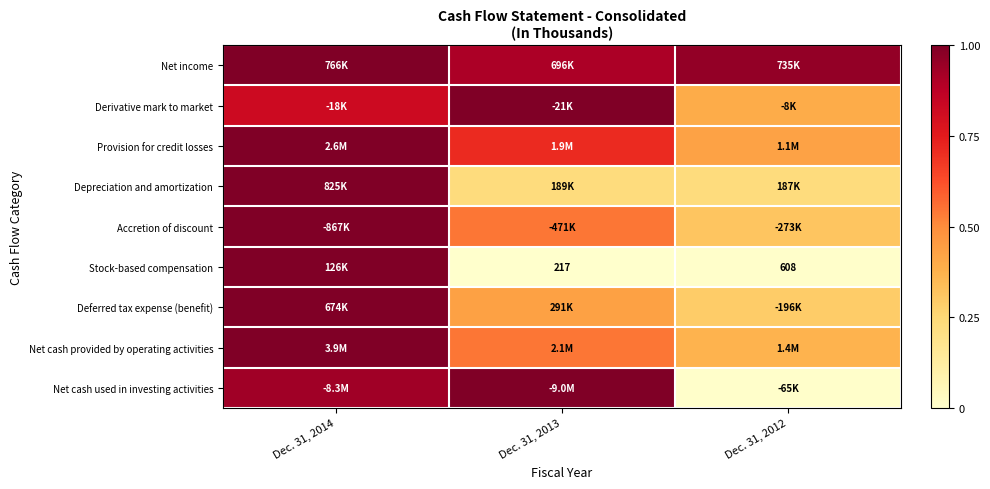

Which category has the highest value across all series?

Dec. 31, 2014